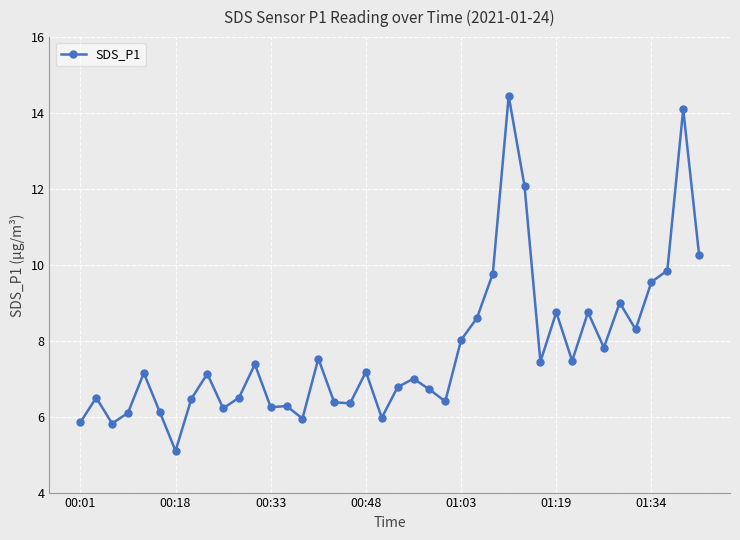

What is the value of the 16th point from the left?

7.5